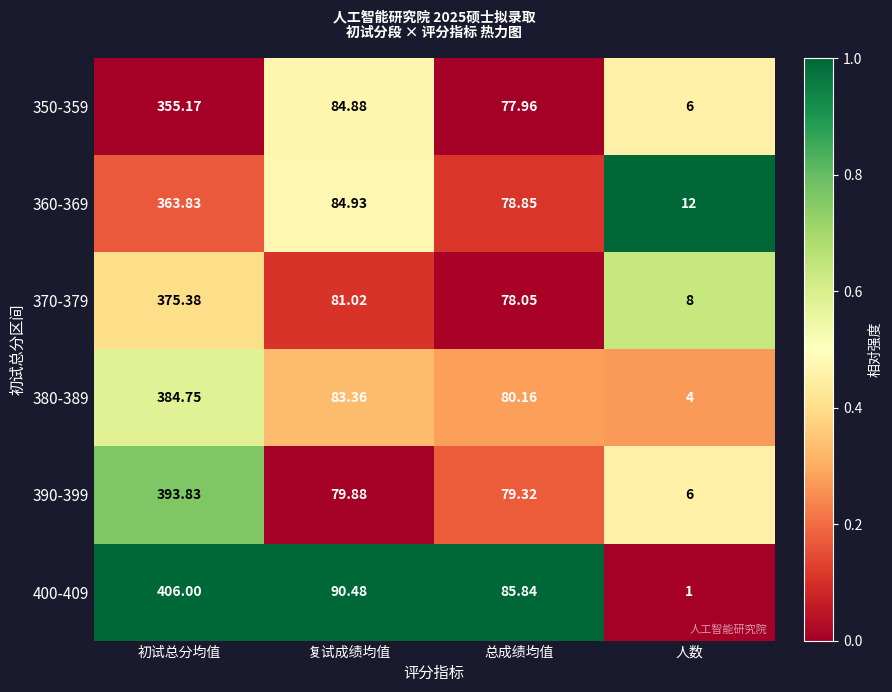

At which category is the sum across all series the highest?

初试总分均值